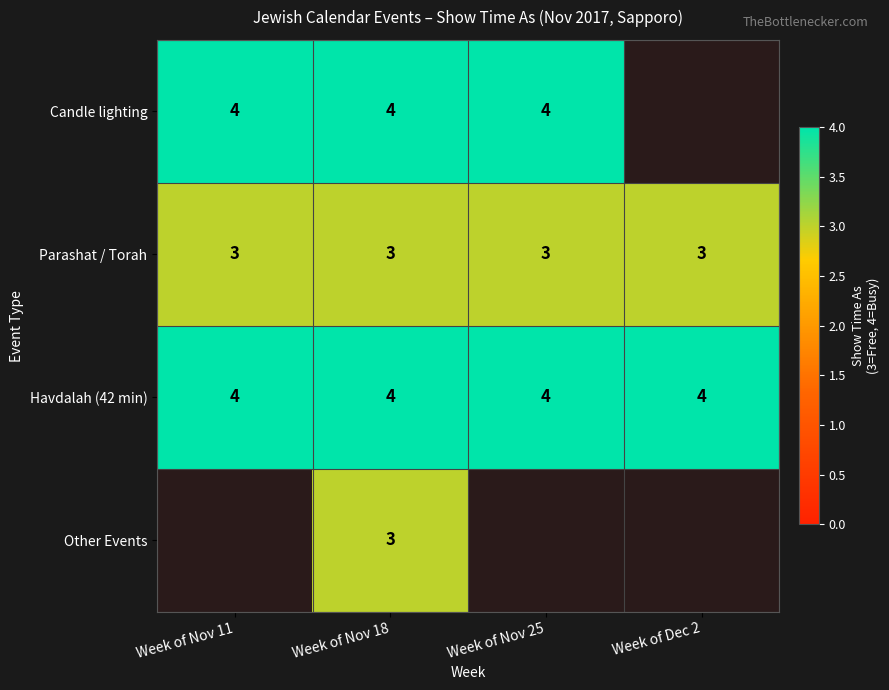

What is the maximum value shown in the chart?

4.0